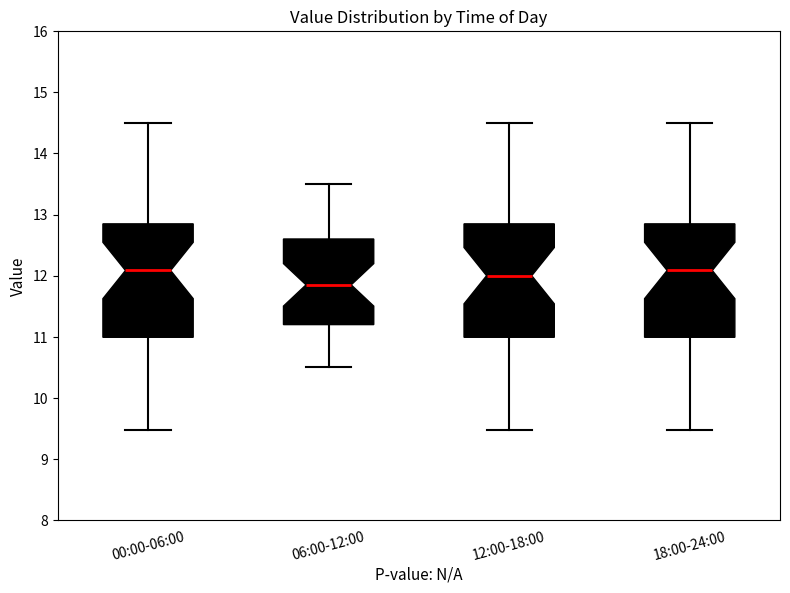

Reading left to right, read every box against the y-axis: the position of its median line, the range the box covers, and the ends of its whiskers. The values are not printed on the chart, so give them approximately, as read against the axis.

00:00-06:00: median 12.1, box 11.0 to 12.8, whiskers 9.5 to 14.5
06:00-12:00: median 11.9, box 11.2 to 12.6, whiskers 10.5 to 13.5
12:00-18:00: median 12.0, box 11.0 to 12.8, whiskers 9.5 to 14.5
18:00-24:00: median 12.1, box 11.0 to 12.8, whiskers 9.5 to 14.5